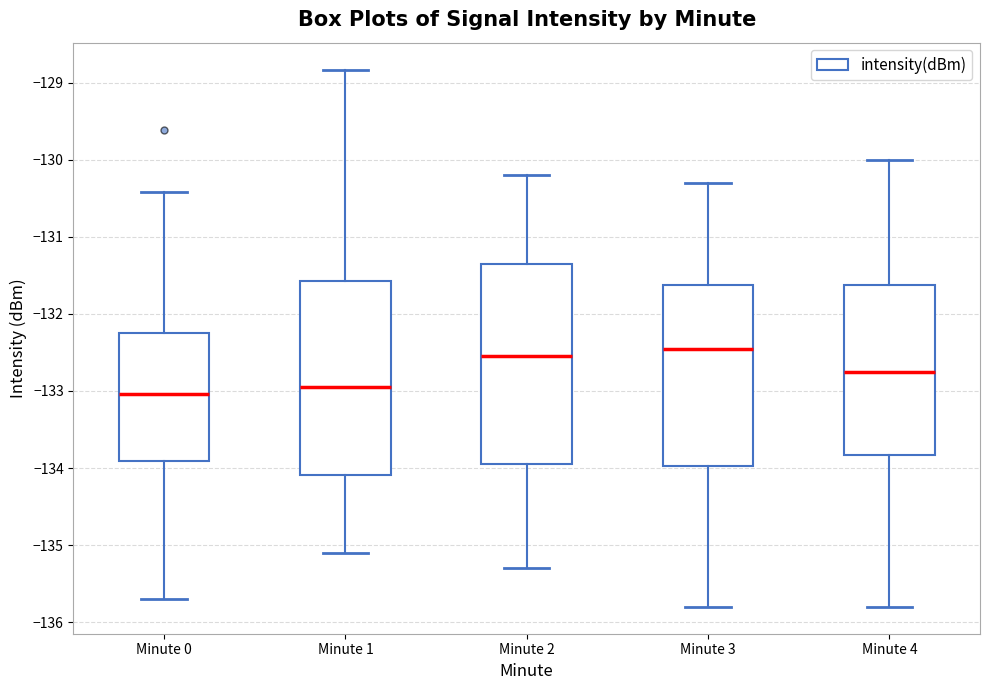

Reading left to right, transcribe this box plot: for each box, give where its median line is, the range the box spans, and where its two whiskers end, as read against the y-axis. The values are not printed on the chart, so give them approximately, as read against the axis.

Minute 0: median -133.0, box -133.9 to -132.2, whiskers -135.7 to -130.4
Minute 1: median -132.9, box -134.1 to -131.6, whiskers -135.1 to -128.8
Minute 2: median -132.5, box -133.9 to -131.3, whiskers -135.3 to -130.2
Minute 3: median -132.4, box -134.0 to -131.6, whiskers -135.8 to -130.3
Minute 4: median -132.7, box -133.8 to -131.6, whiskers -135.8 to -130.0